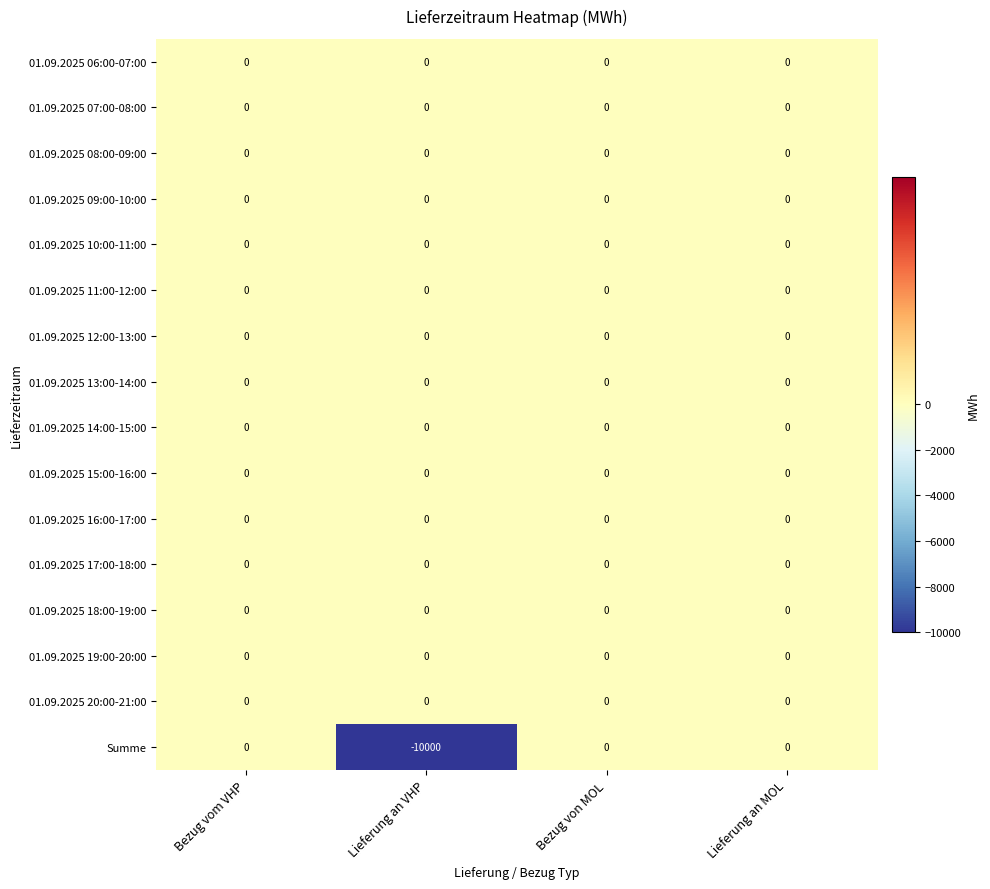

True or false: 01.09.2025 15:00-16:00 has a value of 0 at Lieferung an MOL.

True